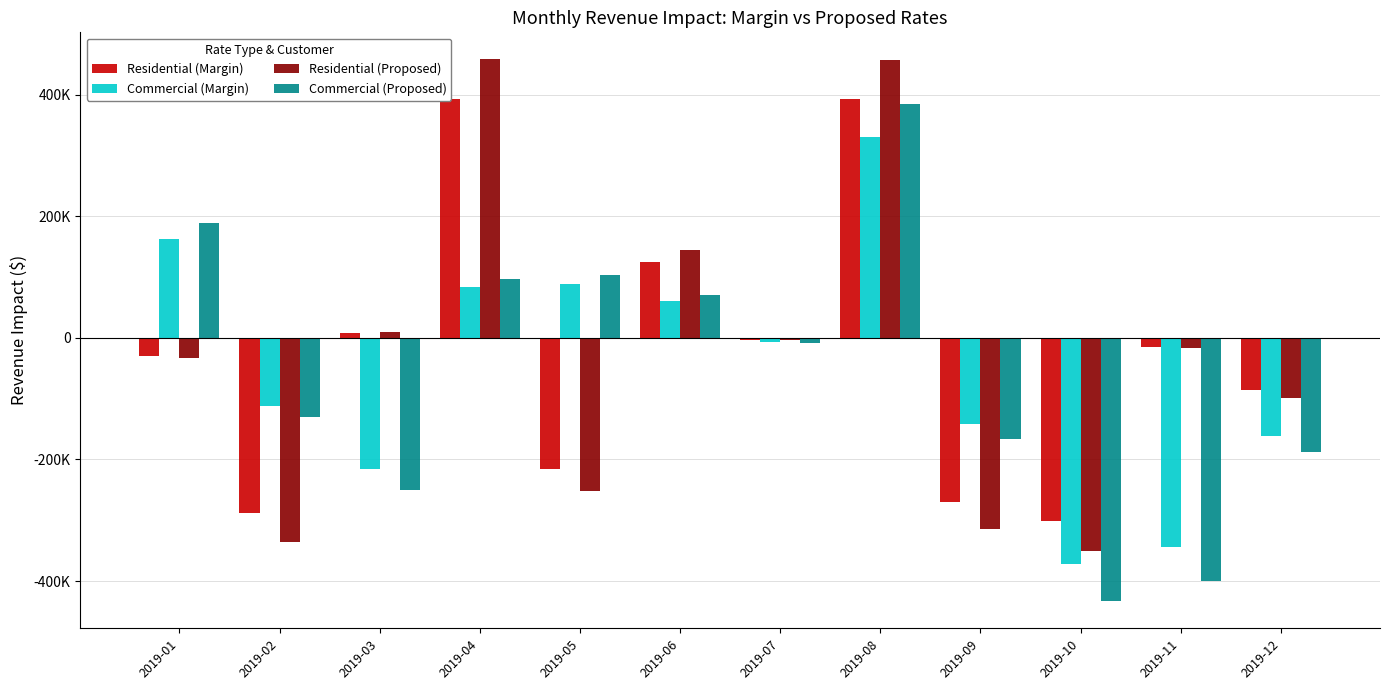

What is the sum of the Residential (Margin) values at 2019-07 and 2019-01?

-32346.7